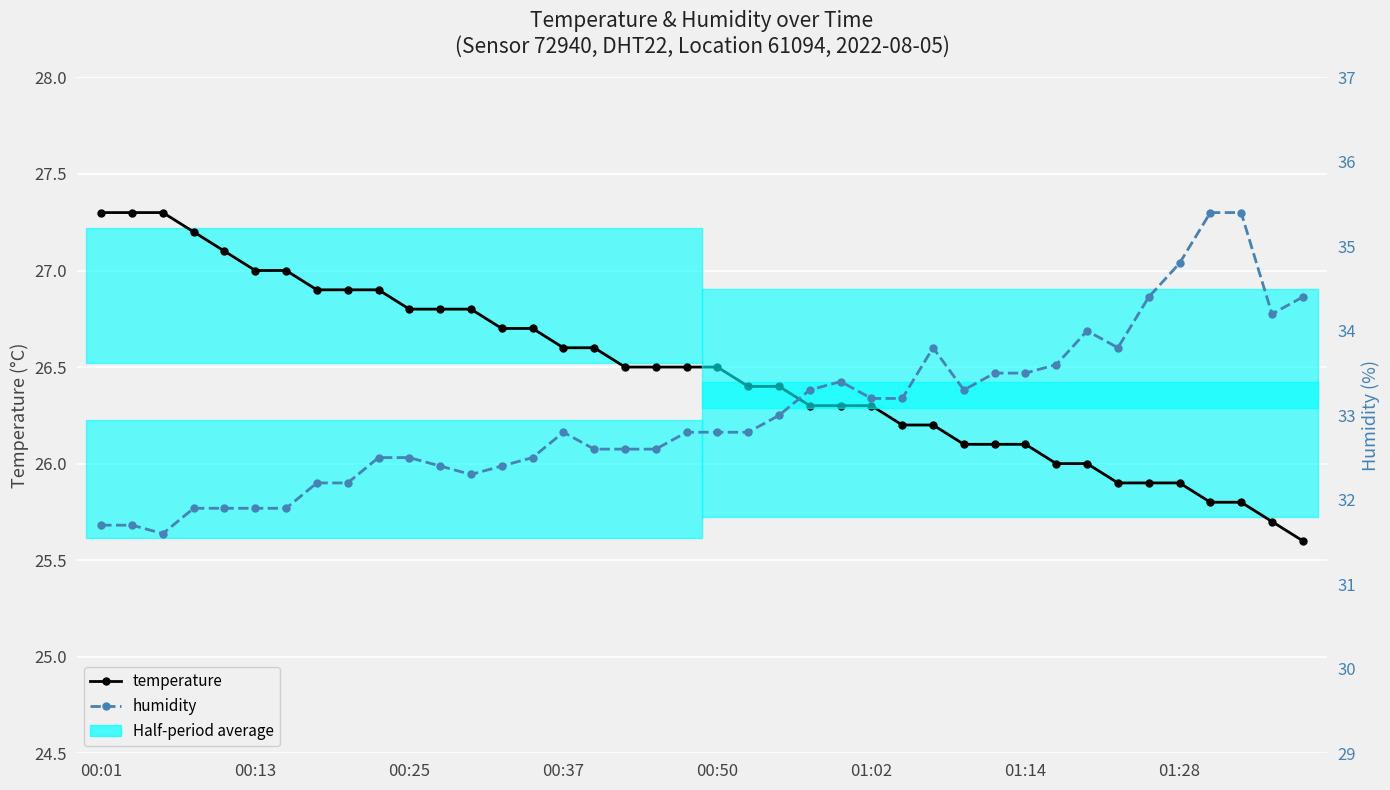

True or false: temperature and humidity intersect in this chart.

False